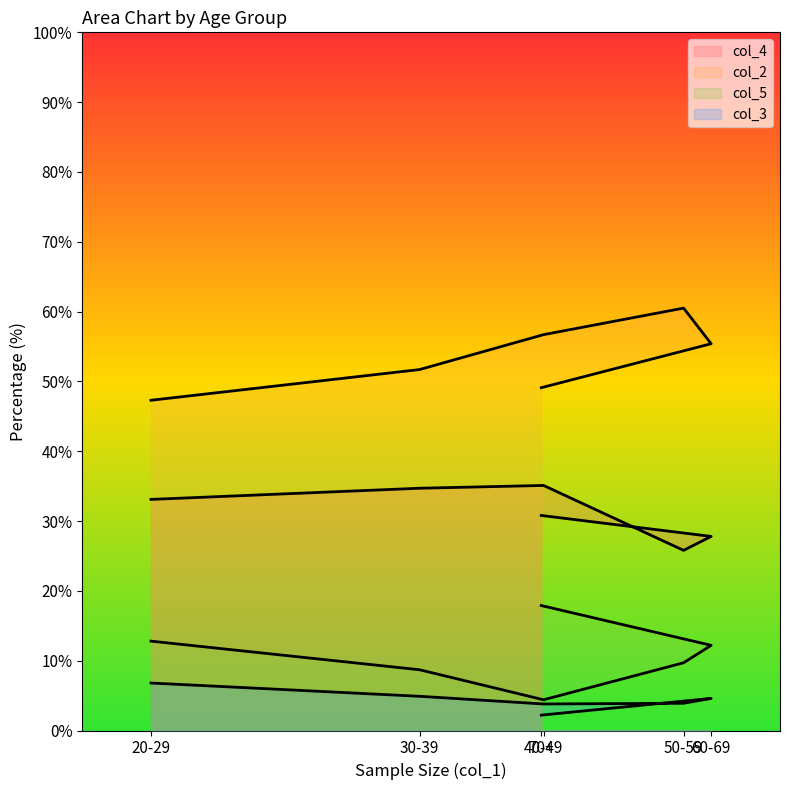

What is the sum of all col_3 values?

26.2